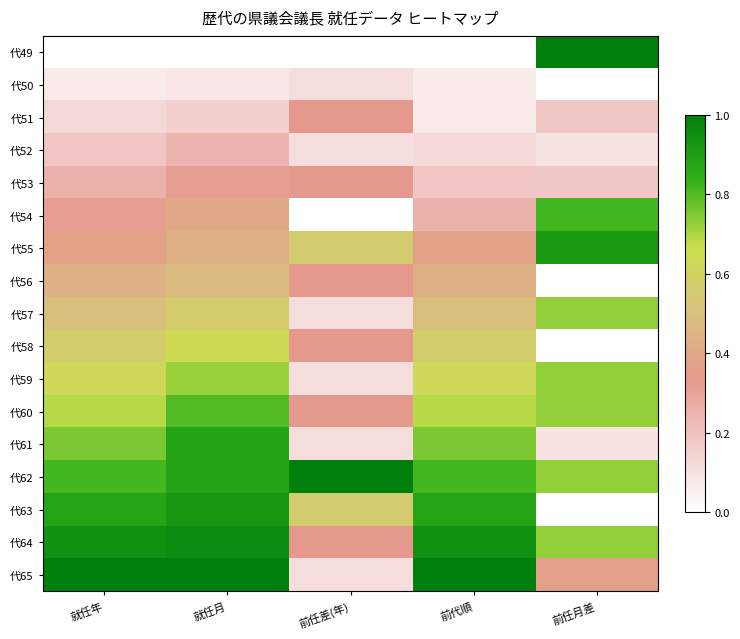

Reading left to right, list all the values displayed in this chart.

代49: 就任年=0.0	就任月=0.0	前任差(年)=0.0	前代順=0.0	前任月差=1.0
代50: 就任年=0.1	就任月=0.1	前任差(年)=0.1	前代順=0.1	前任月差=0.0
代51: 就任年=0.1	就任月=0.2	前任差(年)=0.3	前代順=0.1	前任月差=0.2
代52: 就任年=0.2	就任月=0.2	前任差(年)=0.1	前代順=0.1	前任月差=0.1
代53: 就任年=0.2	就任月=0.3	前任差(年)=0.3	前代順=0.2	前任月差=0.2
代54: 就任年=0.3	就任月=0.4	前任差(年)=0.0	前代順=0.2	前任月差=0.8
代55: 就任年=0.4	就任月=0.4	前任差(年)=0.6	前代順=0.4	前任月差=0.9
代56: 就任年=0.4	就任月=0.5	前任差(年)=0.3	前代順=0.4	前任月差=0.0
代57: 就任年=0.5	就任月=0.6	前任差(年)=0.1	前代順=0.5	前任月差=0.7
代58: 就任年=0.6	就任月=0.6	前任差(年)=0.3	前代順=0.6	前任月差=0.0
代59: 就任年=0.6	就任月=0.7	前任差(年)=0.1	前代順=0.6	前任月差=0.7
代60: 就任年=0.7	就任月=0.8	前任差(年)=0.3	前代順=0.7	前任月差=0.7
代61: 就任年=0.8	就任月=0.9	前任差(年)=0.1	前代順=0.8	前任月差=0.1
代62: 就任年=0.8	就任月=0.9	前任差(年)=1.0	前代順=0.8	前任月差=0.7
代63: 就任年=0.9	就任月=0.9	前任差(年)=0.6	前代順=0.9	前任月差=0.0
代64: 就任年=0.9	就任月=1.0	前任差(年)=0.3	前代順=0.9	前任月差=0.7
代65: 就任年=1.0	就任月=1.0	前任差(年)=0.1	前代順=1.0	前任月差=0.4